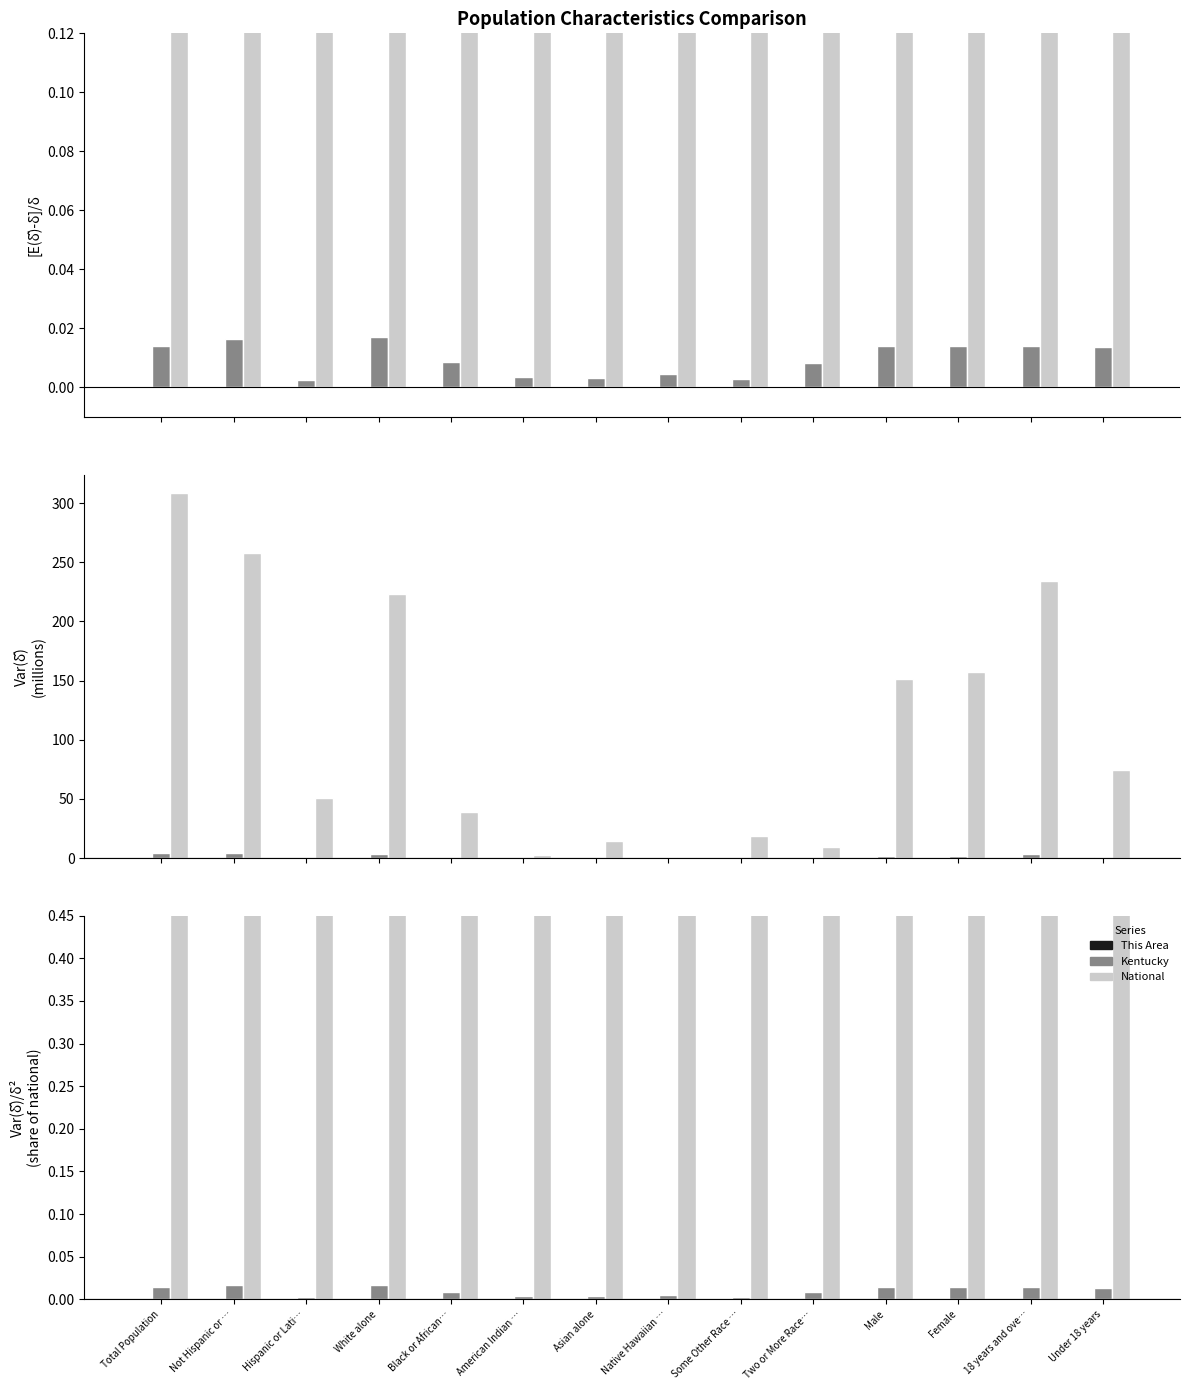

What is the label of the 11th bar from the left?

Male